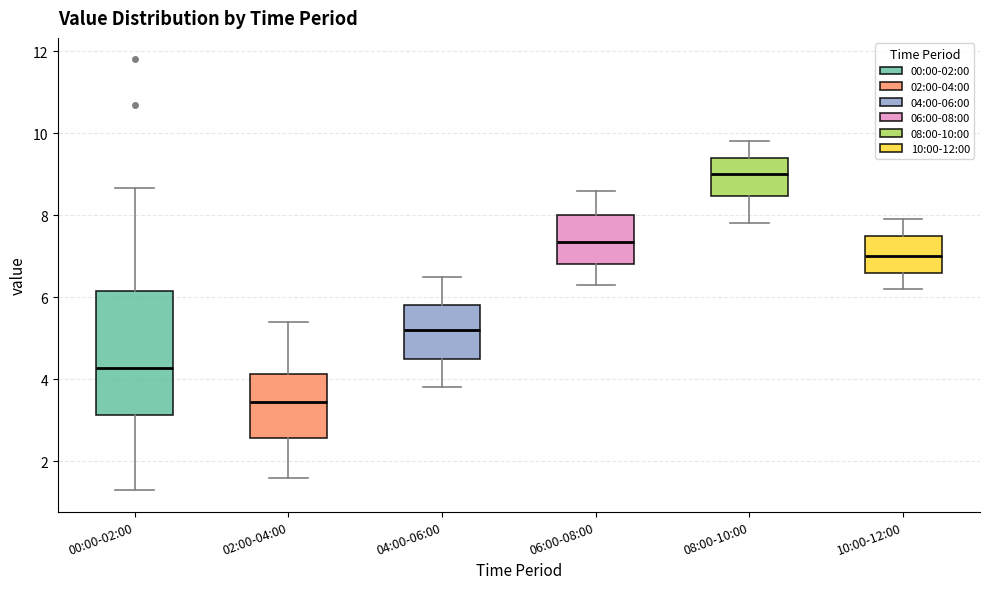

Which box is the tallest, from its lower edge to its upper edge?

00:00-02:00